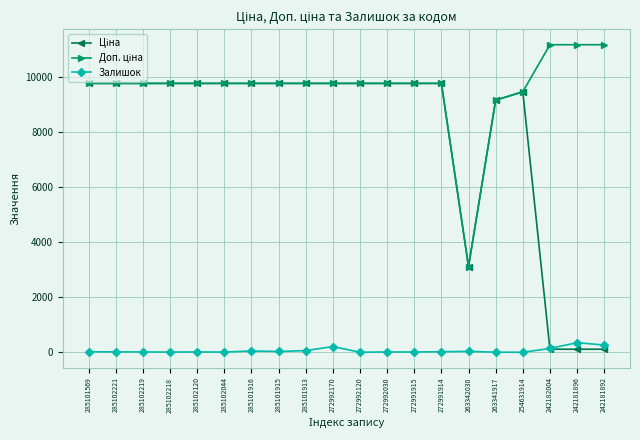

In Залишок, how many points are higher than both neighbors (excluding endpoints)?

6